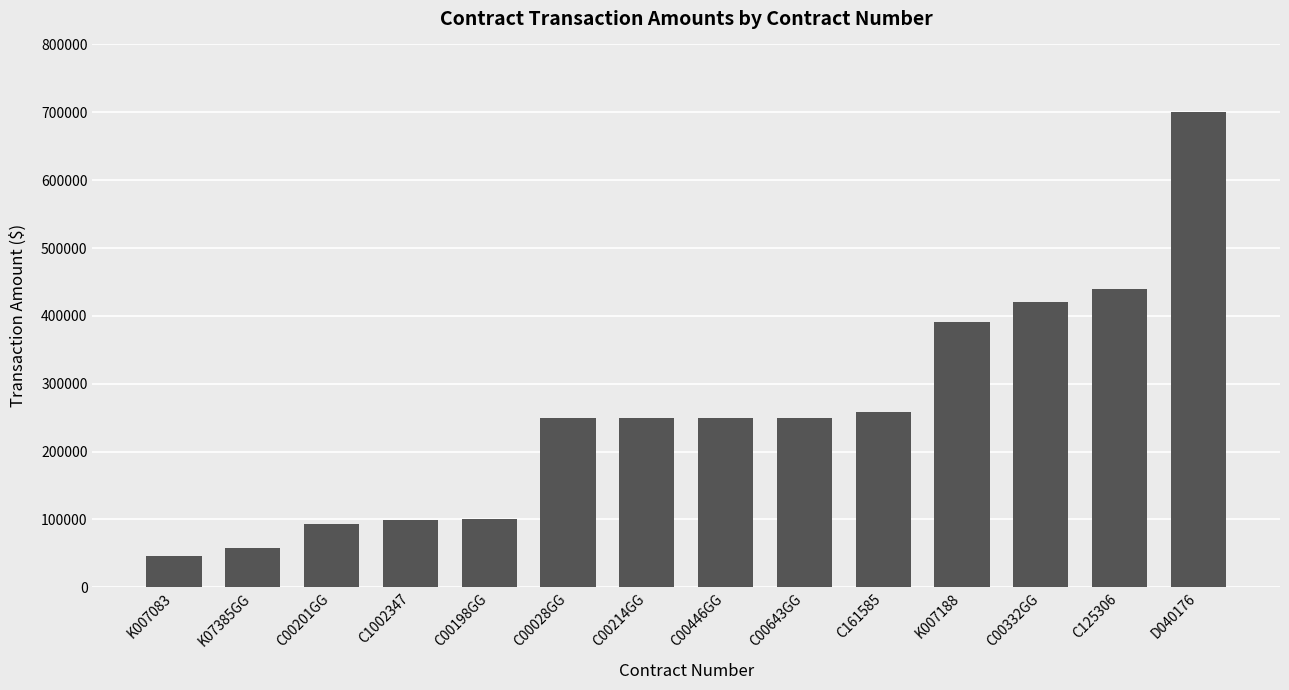

Which category has the highest value across all series?

D040176